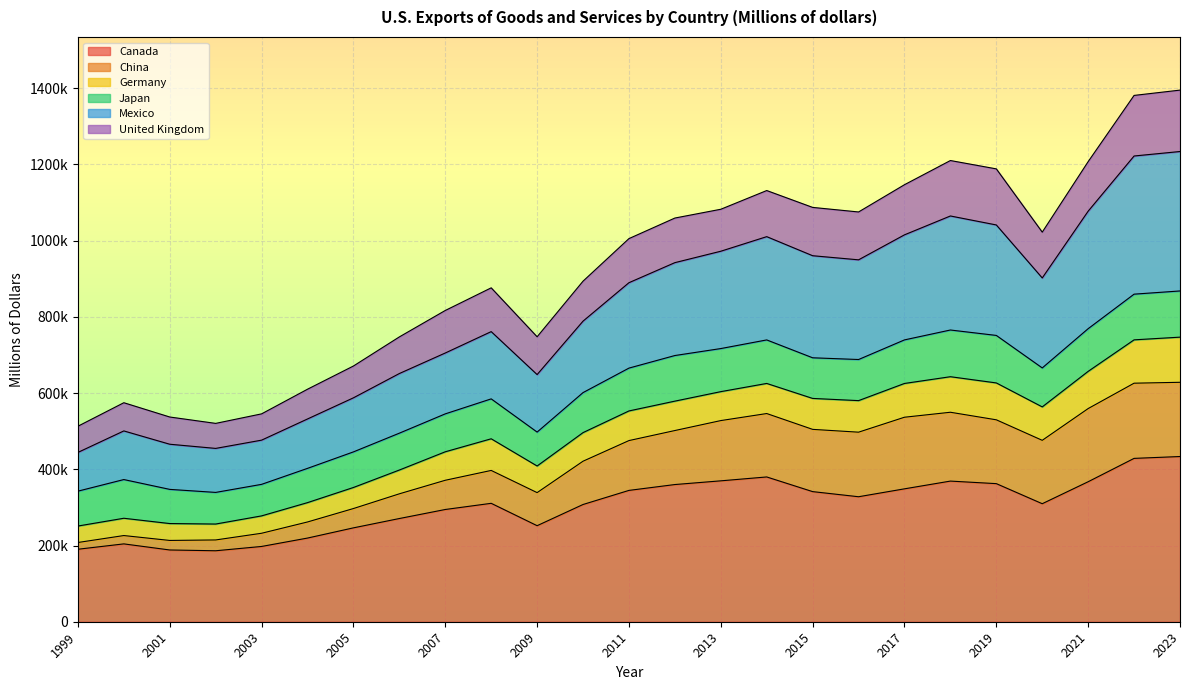

At which label does Canada first exceed 310671?

2011